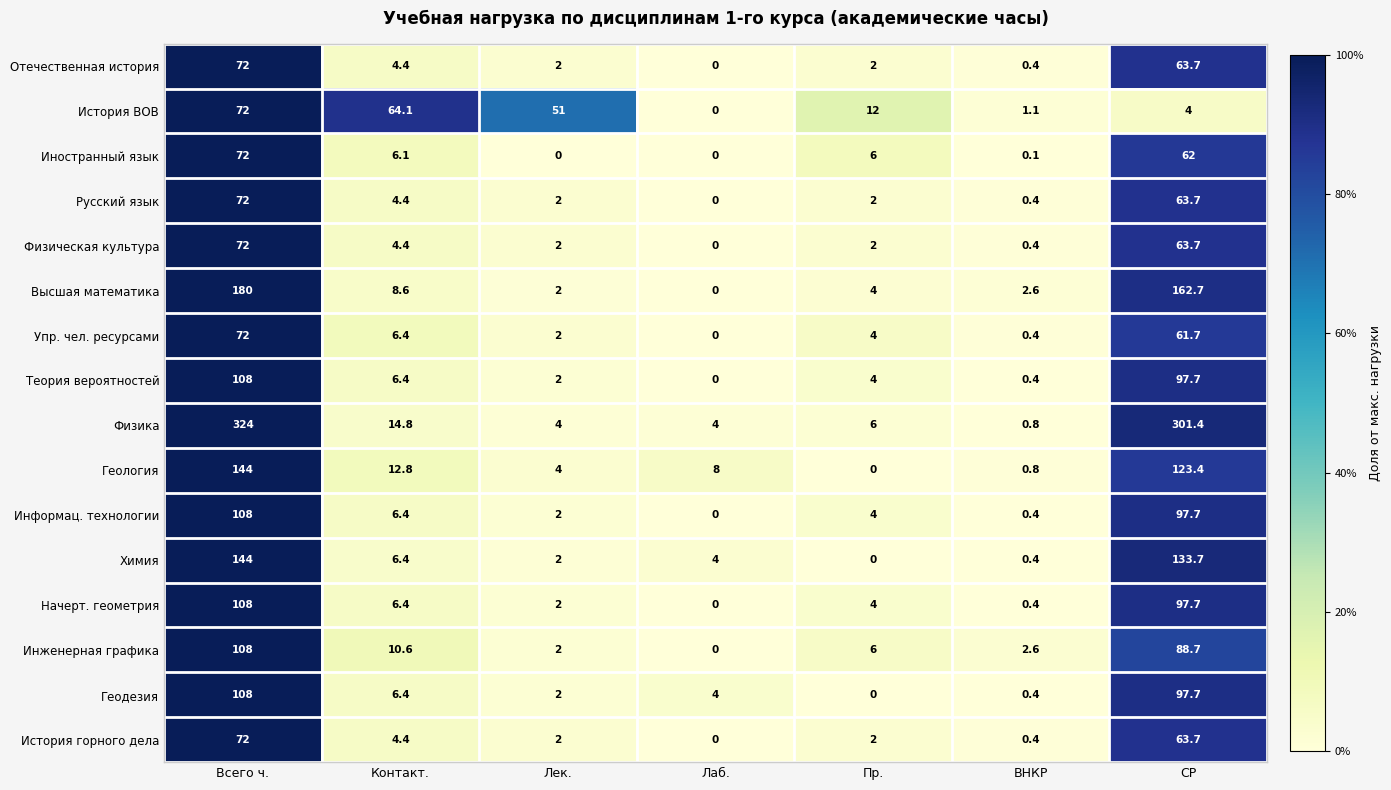

True or false: Инженерная графика has a value of 10.3 at Пр..

False